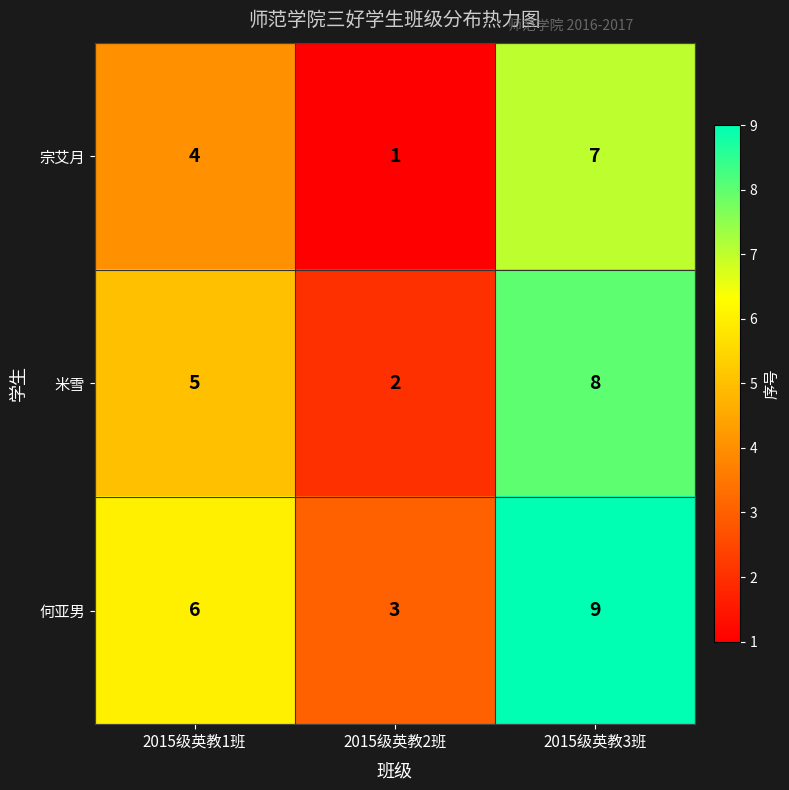

Is it true that 宗艾月 equals 7 at 2015级英教3班?

True